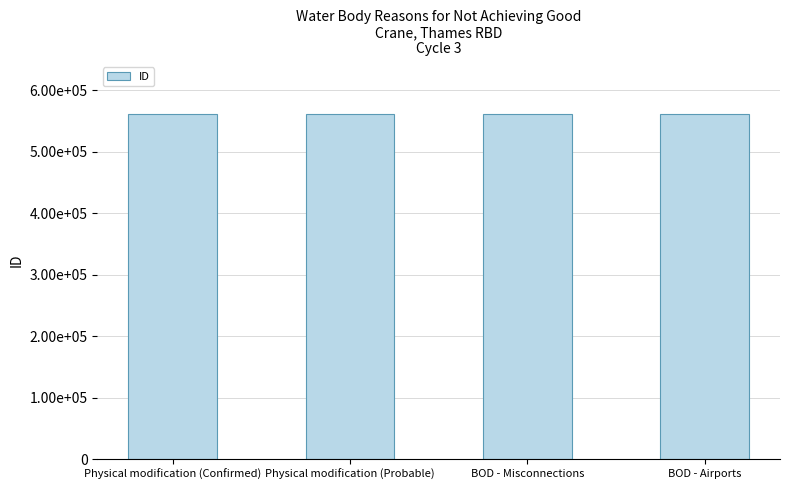

What is the label of the 1st bar from the right?

BOD - Airports